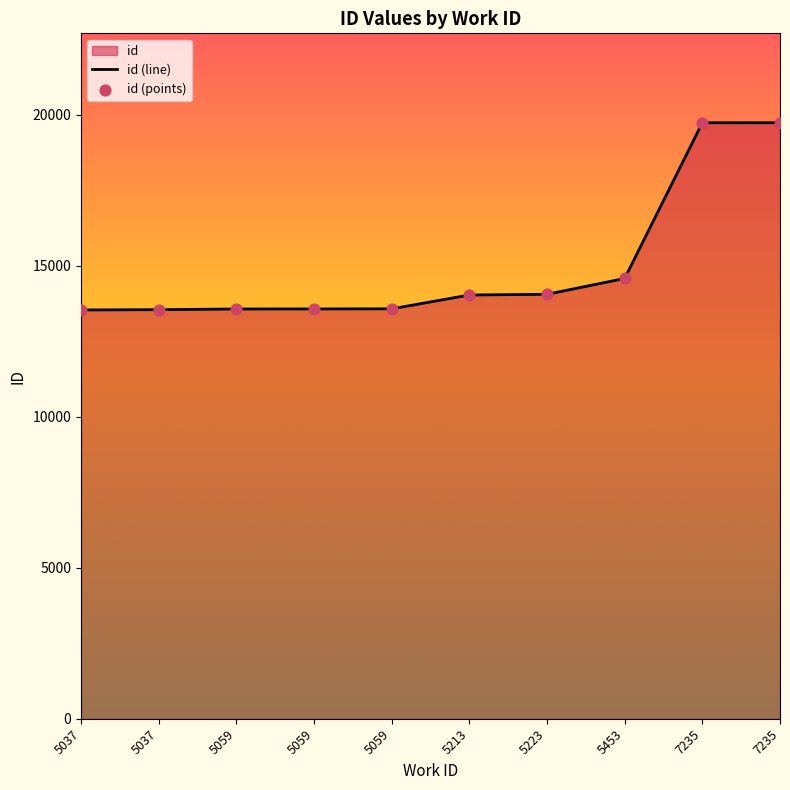

Approximately how many times larger is the value at 5223 compared to 5059?

1.0